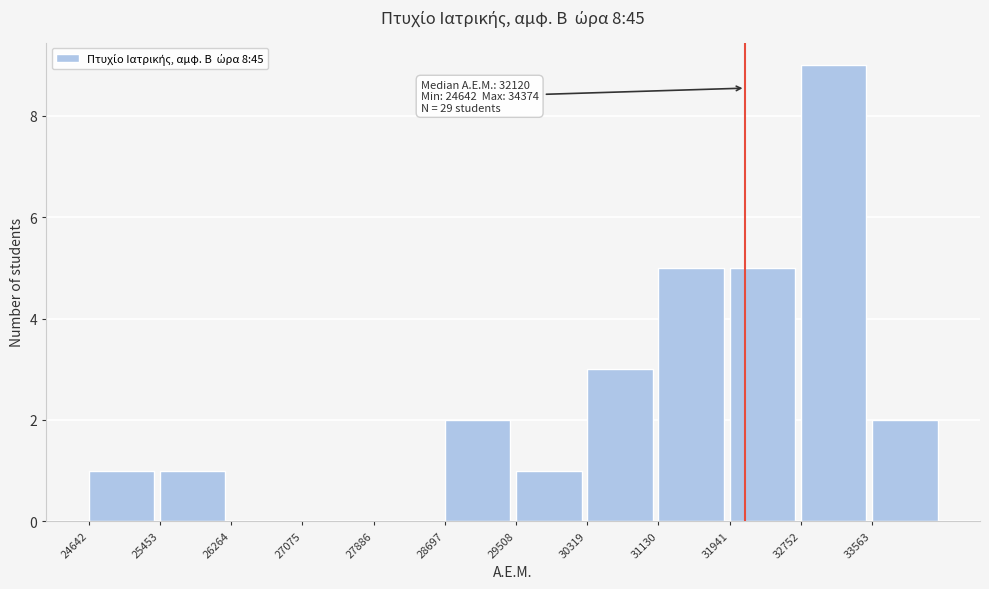

Over which range of the x-axis is the bar tallest?

32800 to 33600